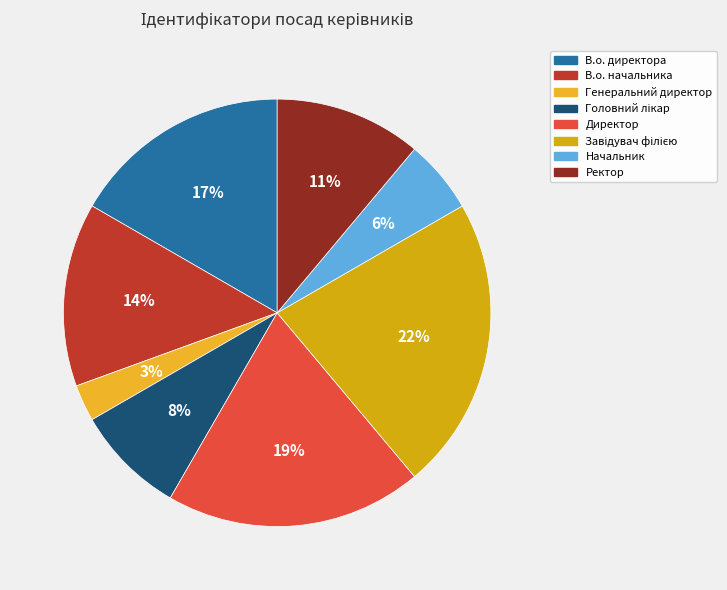

To the nearest percent, what is the difference between the largest and smallest slice percentages?

19%